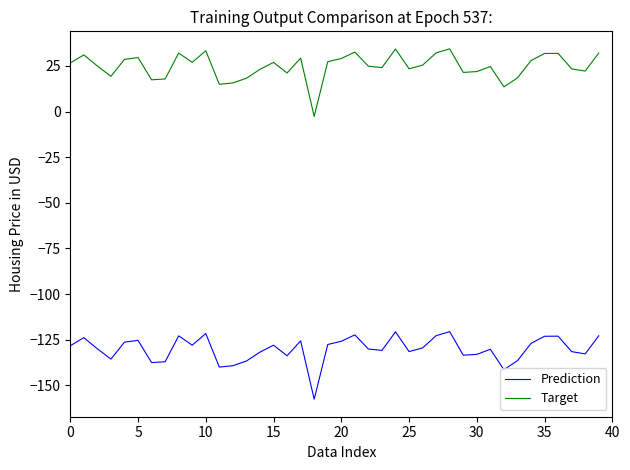

True or false: Target and Prediction cross at least once.

False